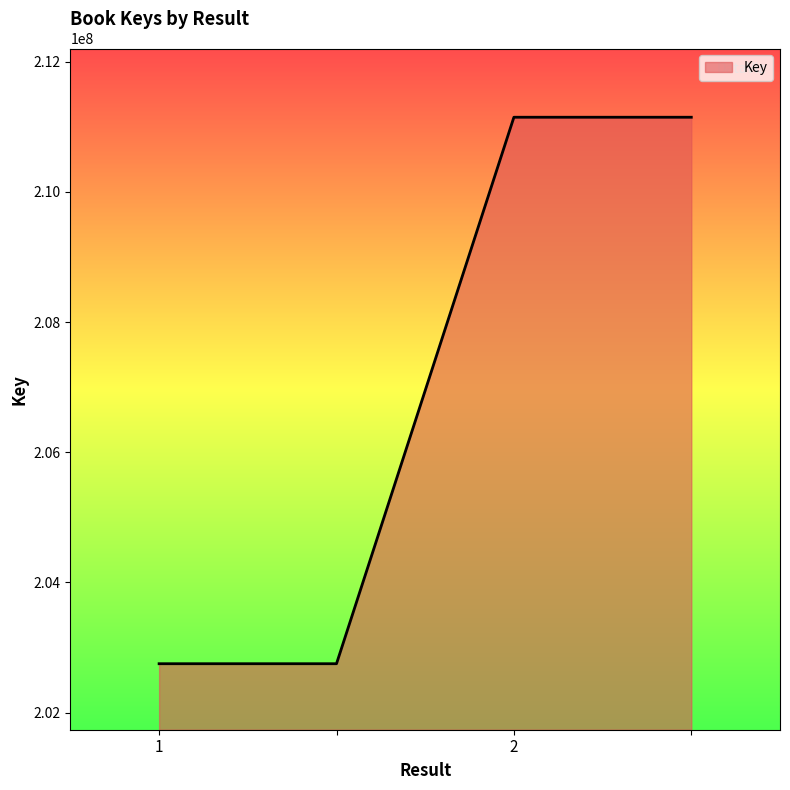

True or false: the data has more than 1 interior local peaks.

False